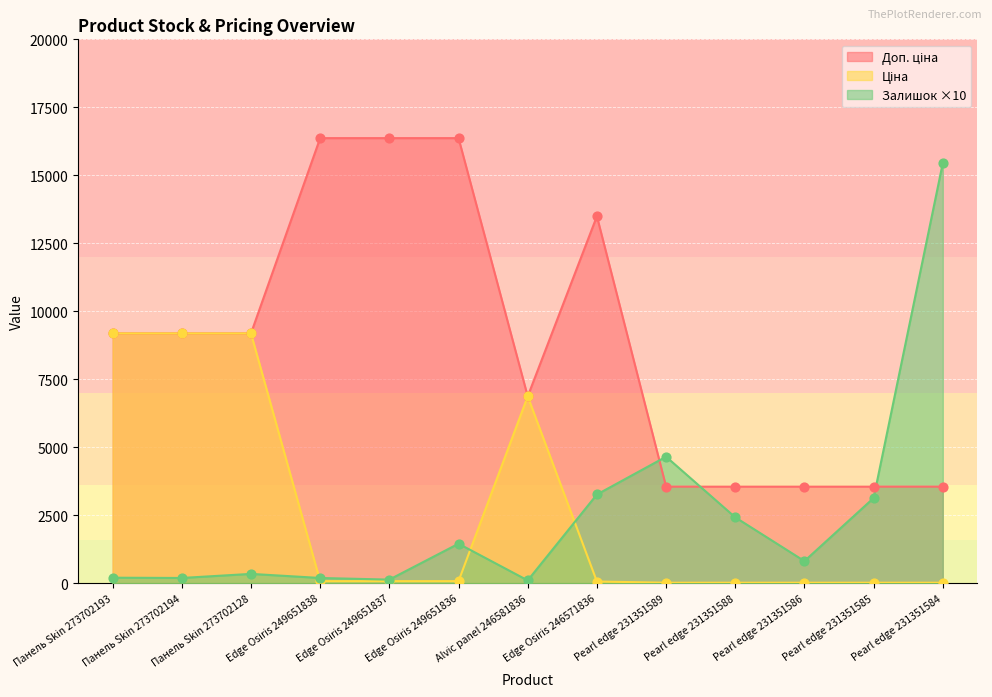

What is the total value across all series at Edge Osiris 249651836?

17889.2